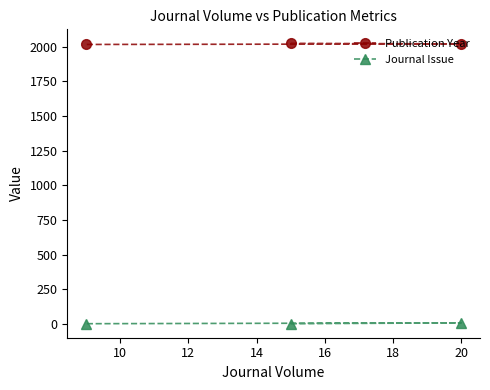

How many data points in Publication Year are above 2020?

1